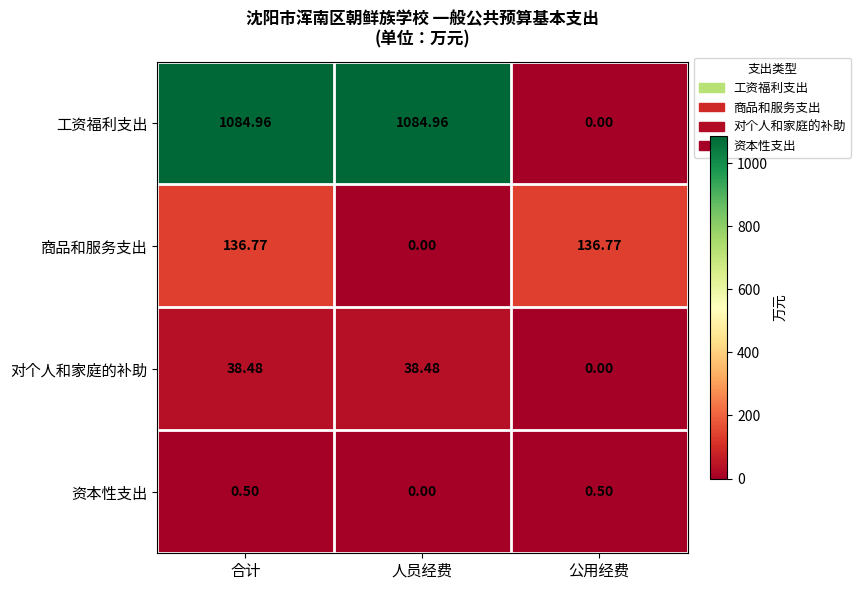

At which category is the sum across all series the highest?

合计